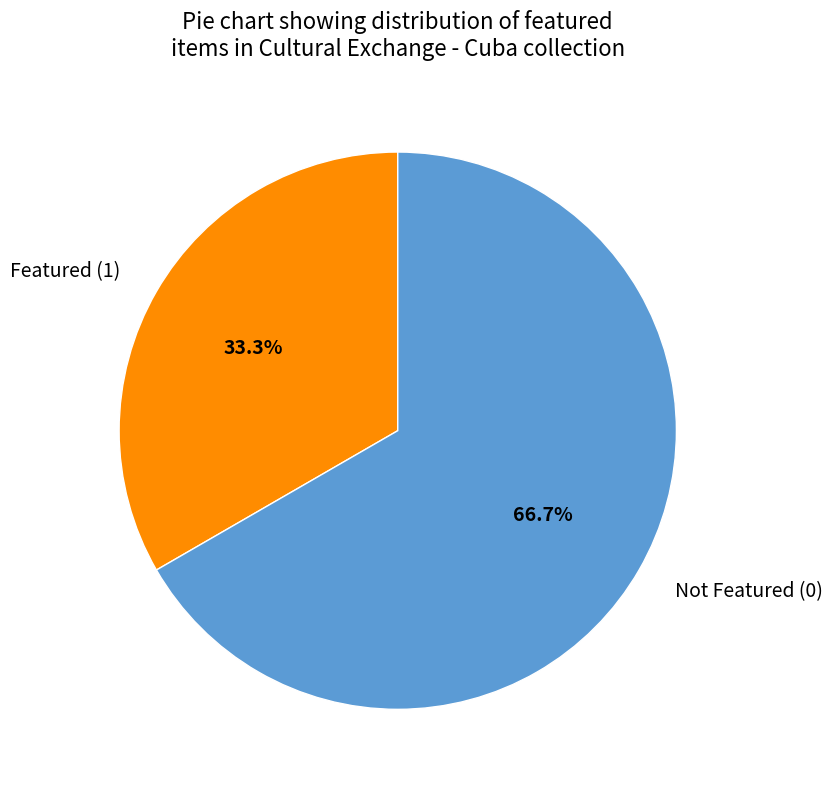

Rank the categories by value from highest to lowest.

Not Featured (0), Featured (1)